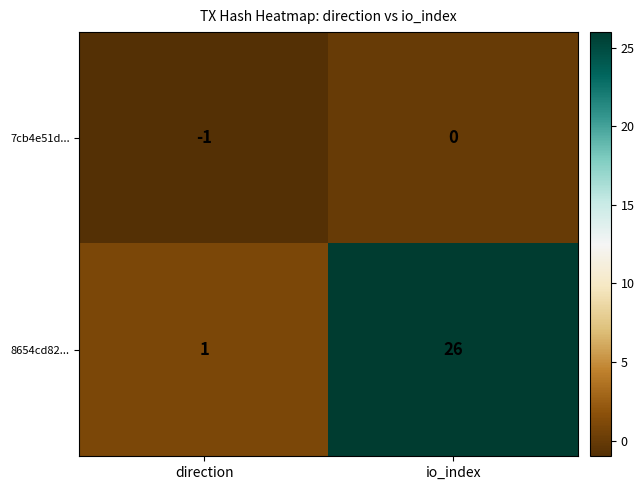

Rank the categories by 8654cd82... value from highest to lowest.

io_index, direction